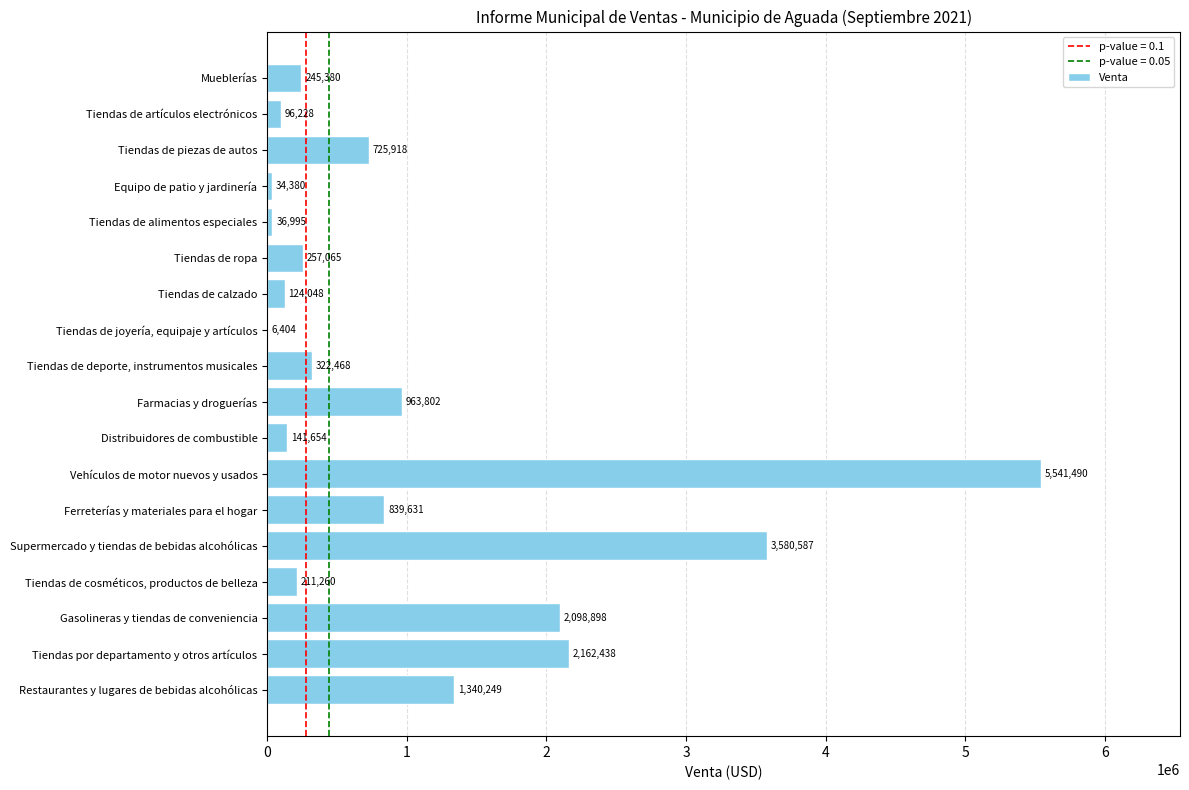

The chart shows a value of 3254219.1 at Vehículos de motor nuevos y usados. True or false?

False